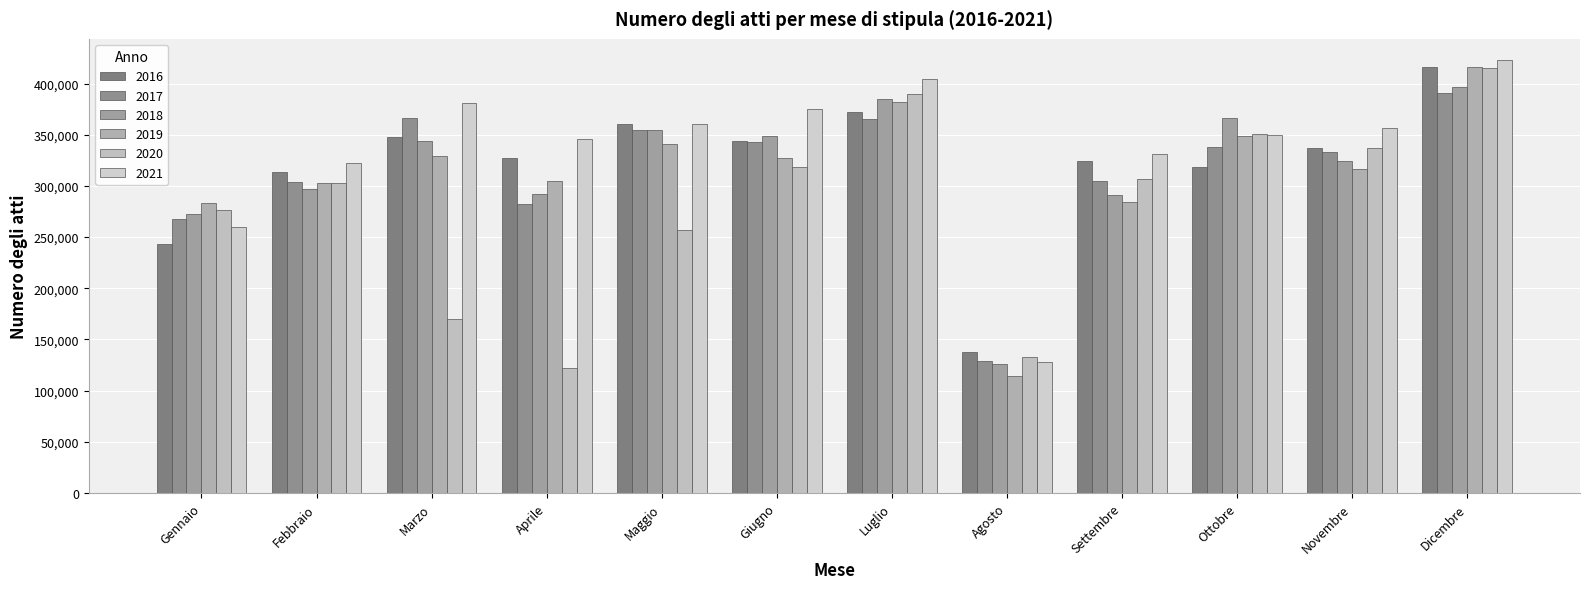

The 2020 series shows 542540 at Dicembre. True or false?

False